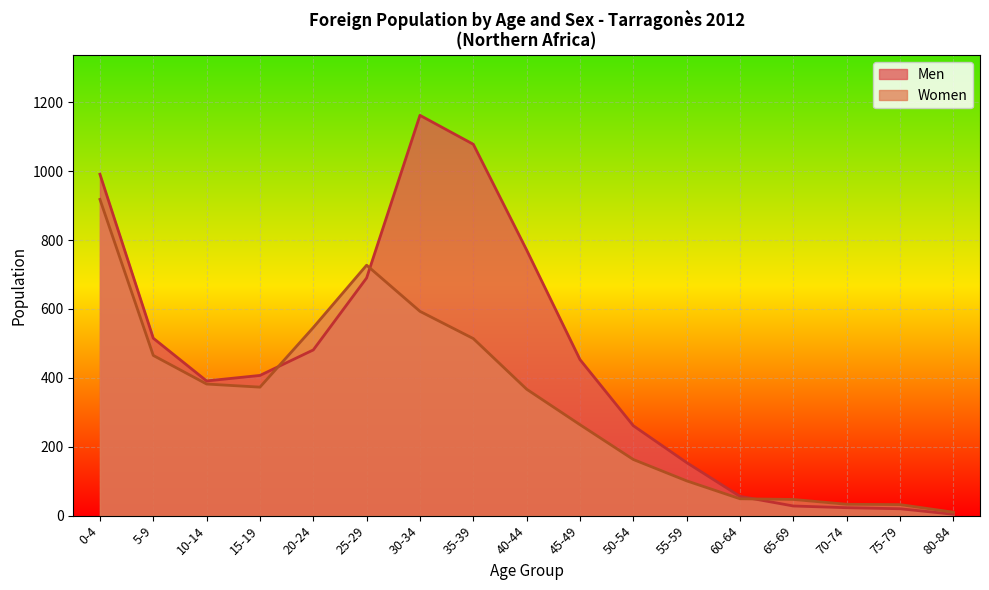

Between 45-49 and 75-79, which series saw the biggest shift?

Men